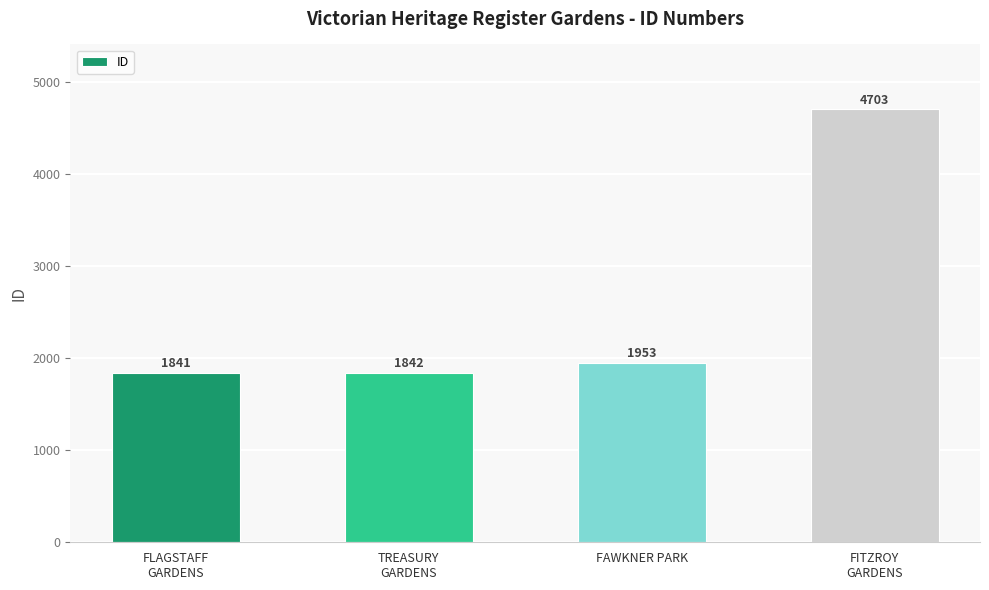

What is the approximate value at FITZROY
GARDENS, to the nearest 10?

4700